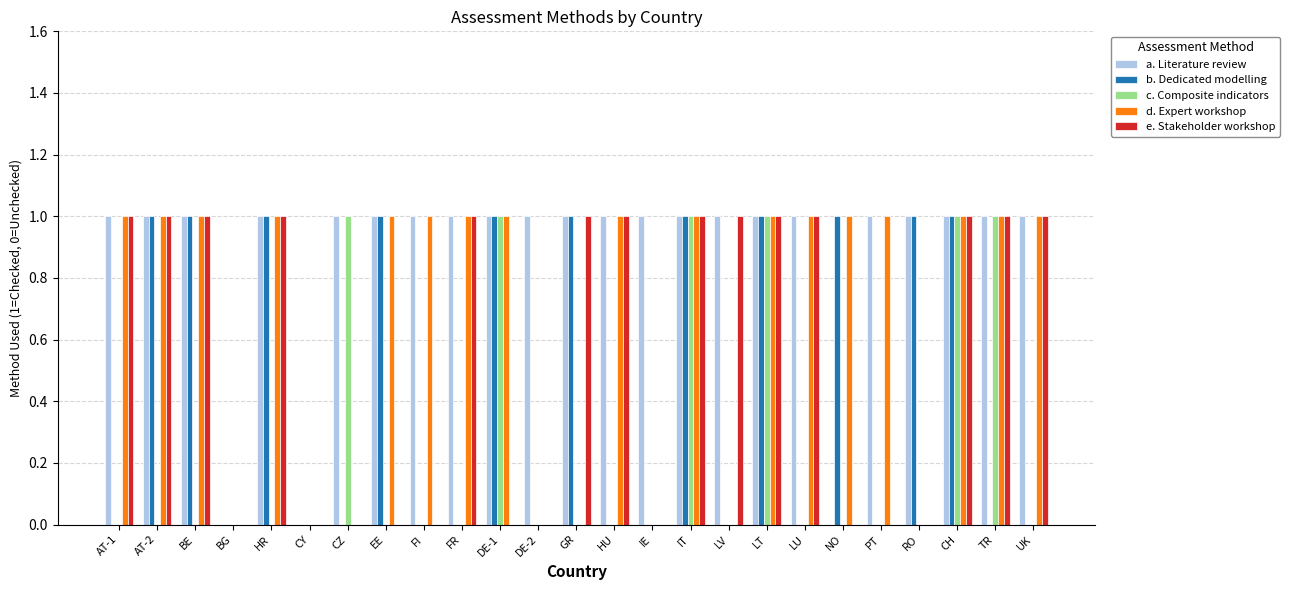

How many series are shown in this chart?

5